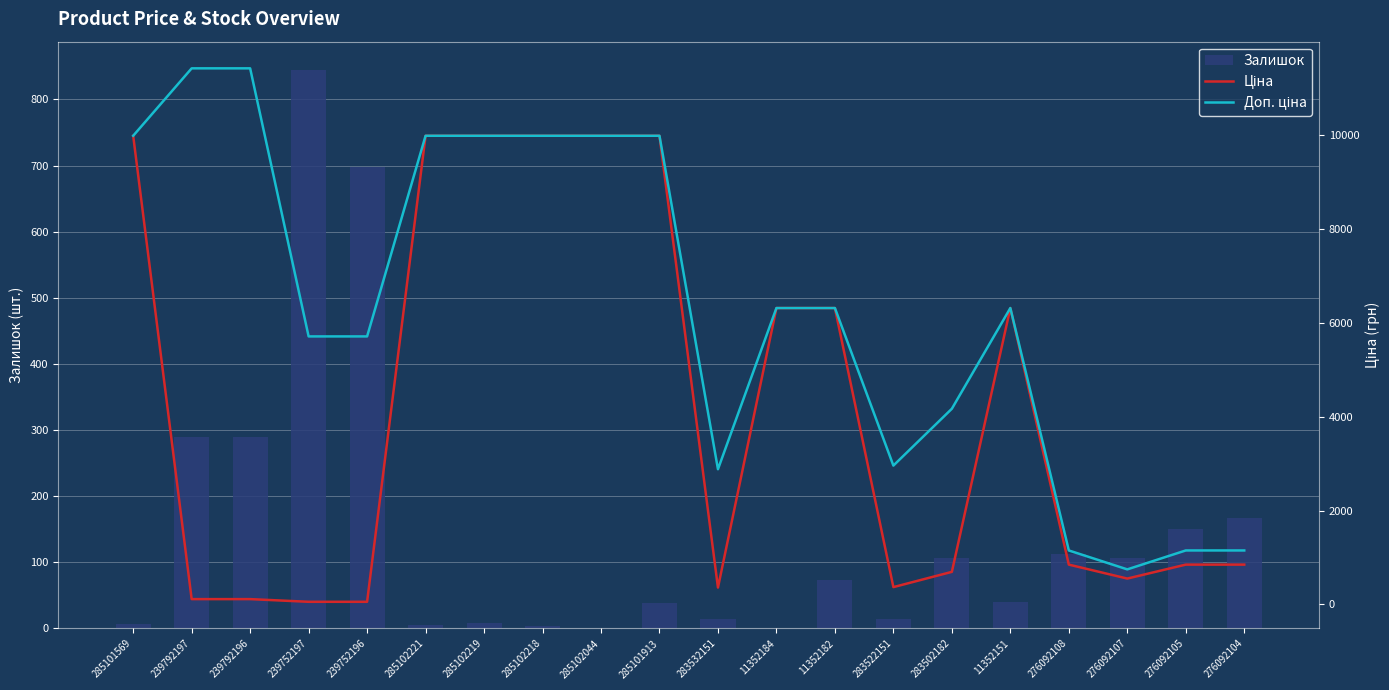

What is the average value of the Залишок series?

149